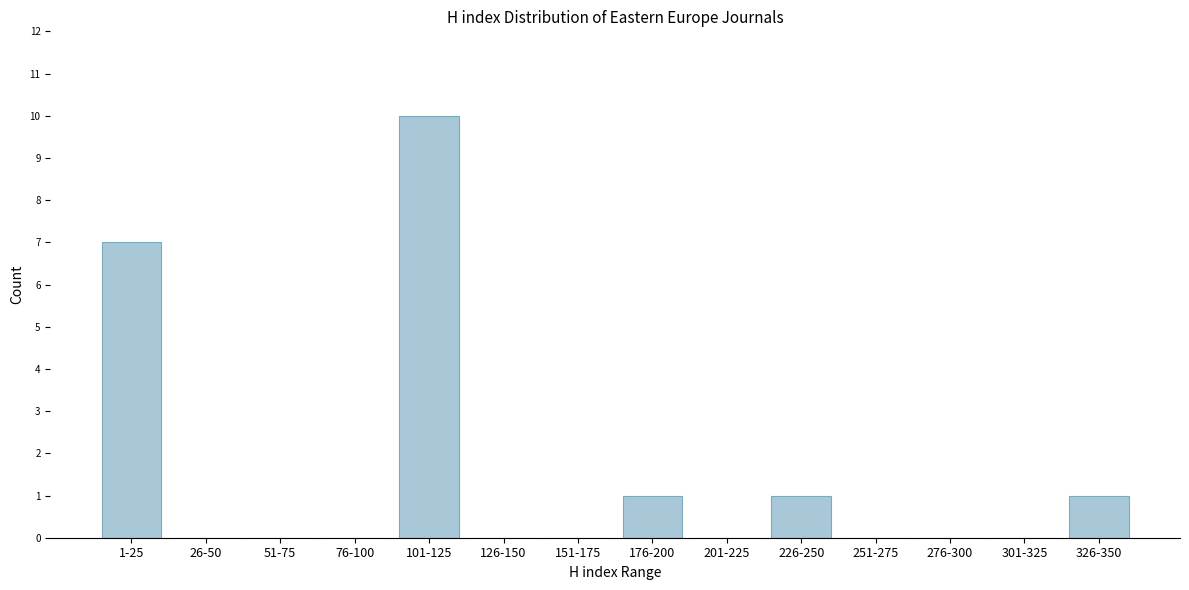

Reading right to left, transcribe all the data shown in this chart.

326-350=1	301-325=0	276-300=0	251-275=0	226-250=1	201-225=0	176-200=1	151-175=0	126-150=0	101-125=10	76-100=0	51-75=0	26-50=0	1-25=7